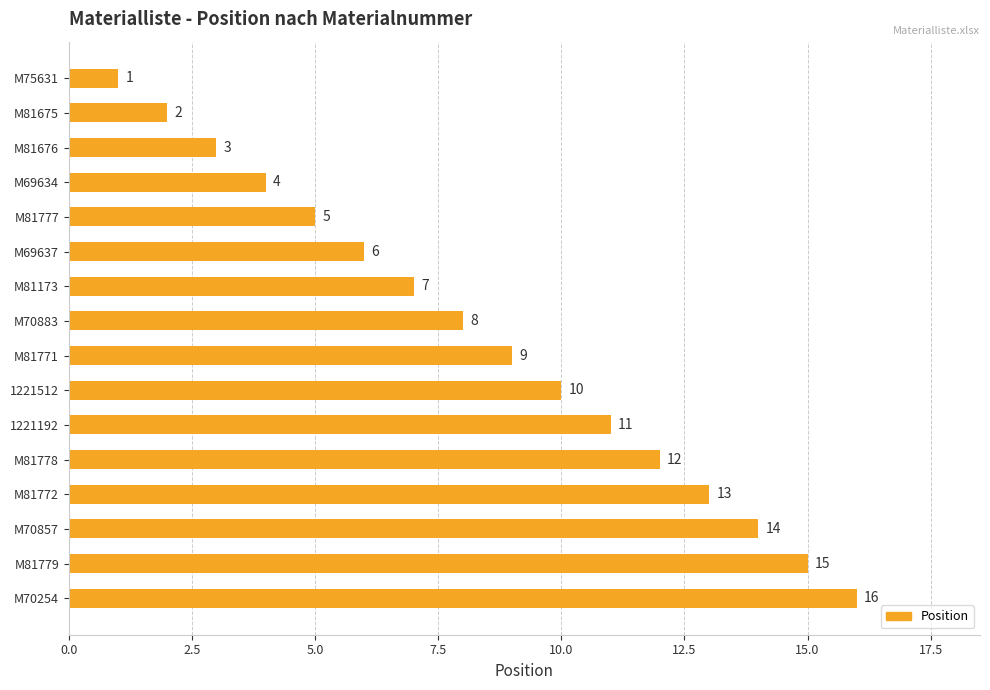

What is the difference between the values at M81772 and M81777?

8